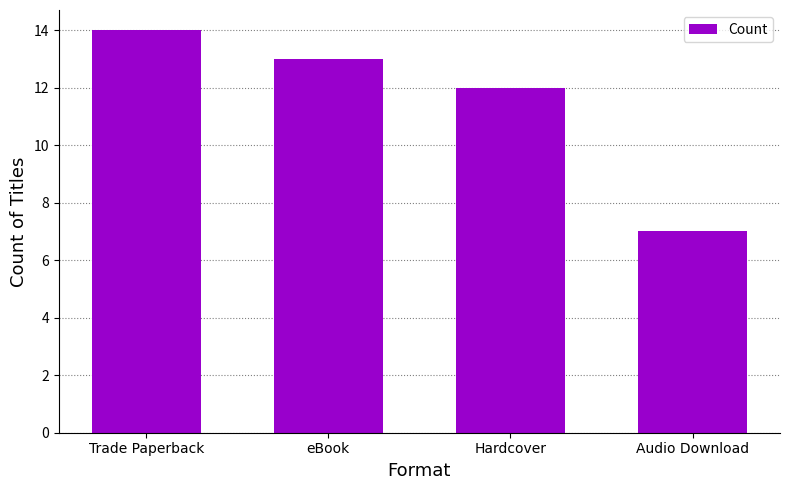

What is the label of the 4th bar from the left?

Audio Download